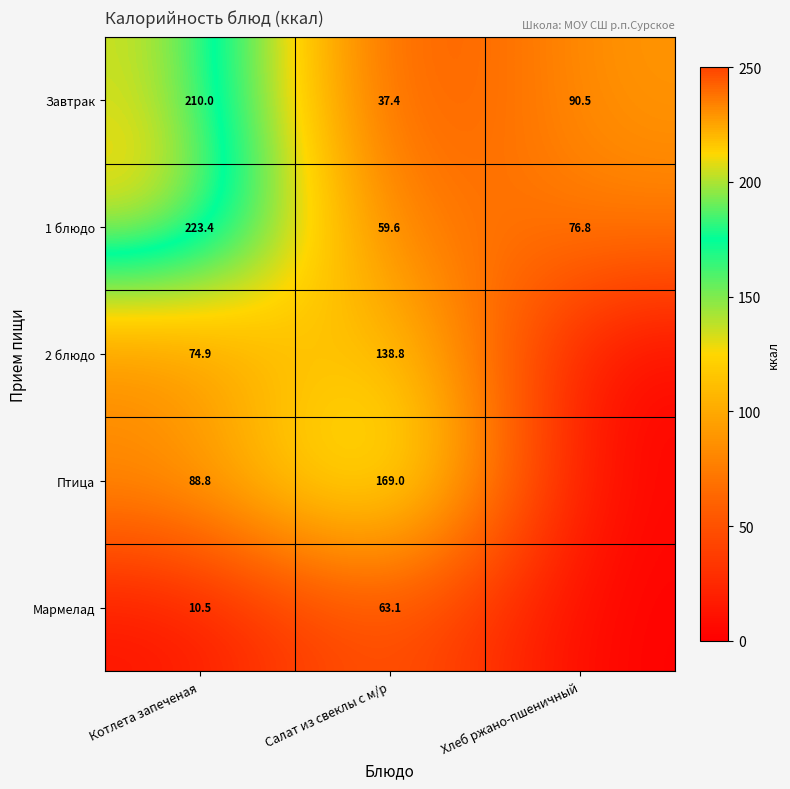

At which category is the sum across all series the highest?

Котлета запеченая